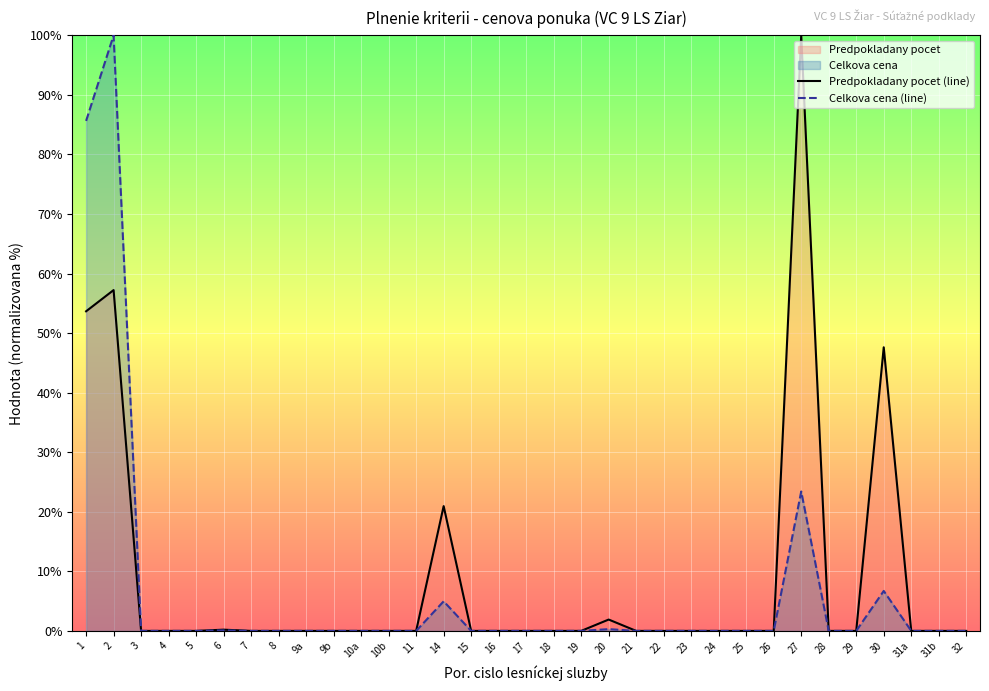

Reading left to right, what are all the values shown in this chart?

Predpokladany pocet (line): 53.7	57.2	0.0	0.0	0.0	0.2	0.0	0.0	0.0	0.0	0.0	0.0	0.0	21.0	0.0	0.0	0.0	0.0	0.0	1.9	0.0	0.0	0.0	0.0	0.0	0.0	100.0	0.0	0.0	47.6	0.0	0.0	0.0
Celkova cena (line): 85.6	100.0	0.0	0.0	0.0	0.1	0.0	0.0	0.0	0.0	0.0	0.0	0.0	5.0	0.0	0.0	0.0	0.0	0.0	0.3	0.0	0.0	0.0	0.0	0.0	0.0	23.4	0.0	0.0	6.7	0.0	0.0	0.0